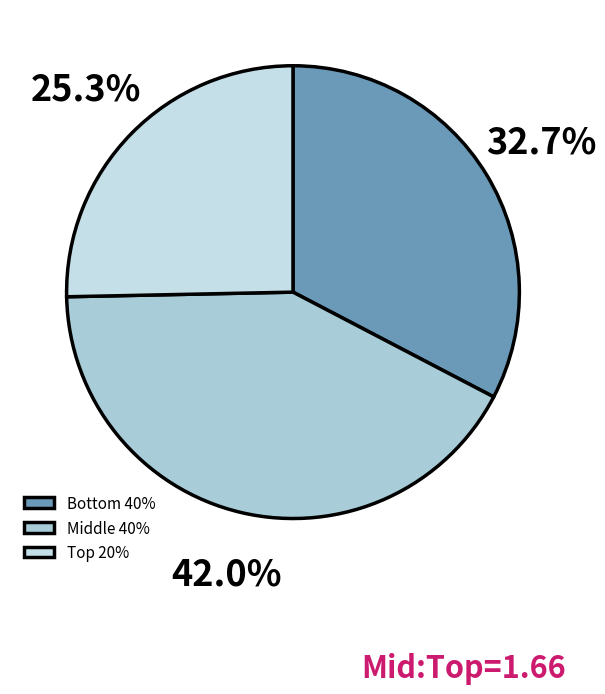

Count the number of slices in the pie.

3